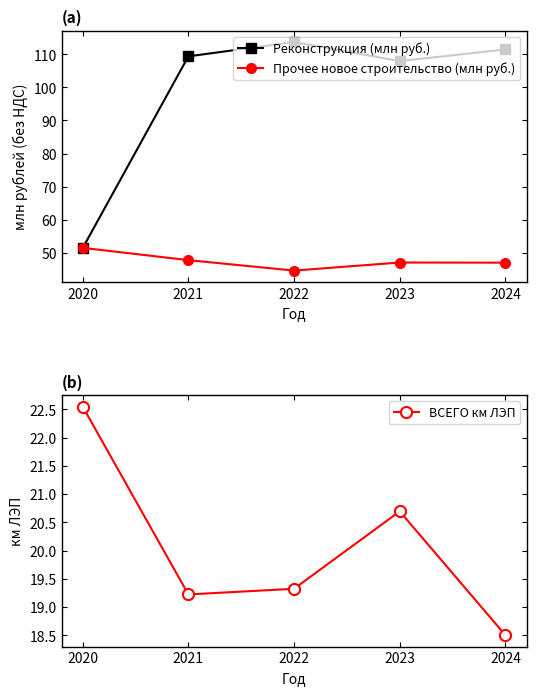

Is this an area chart (filled region under the line)?

No